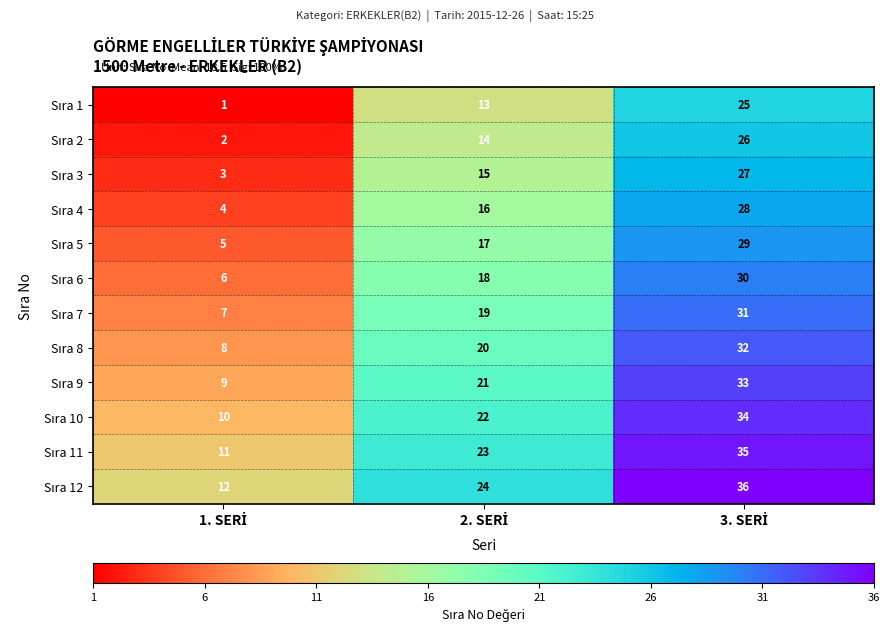

At how many categories does at least one series exceed 11?

3